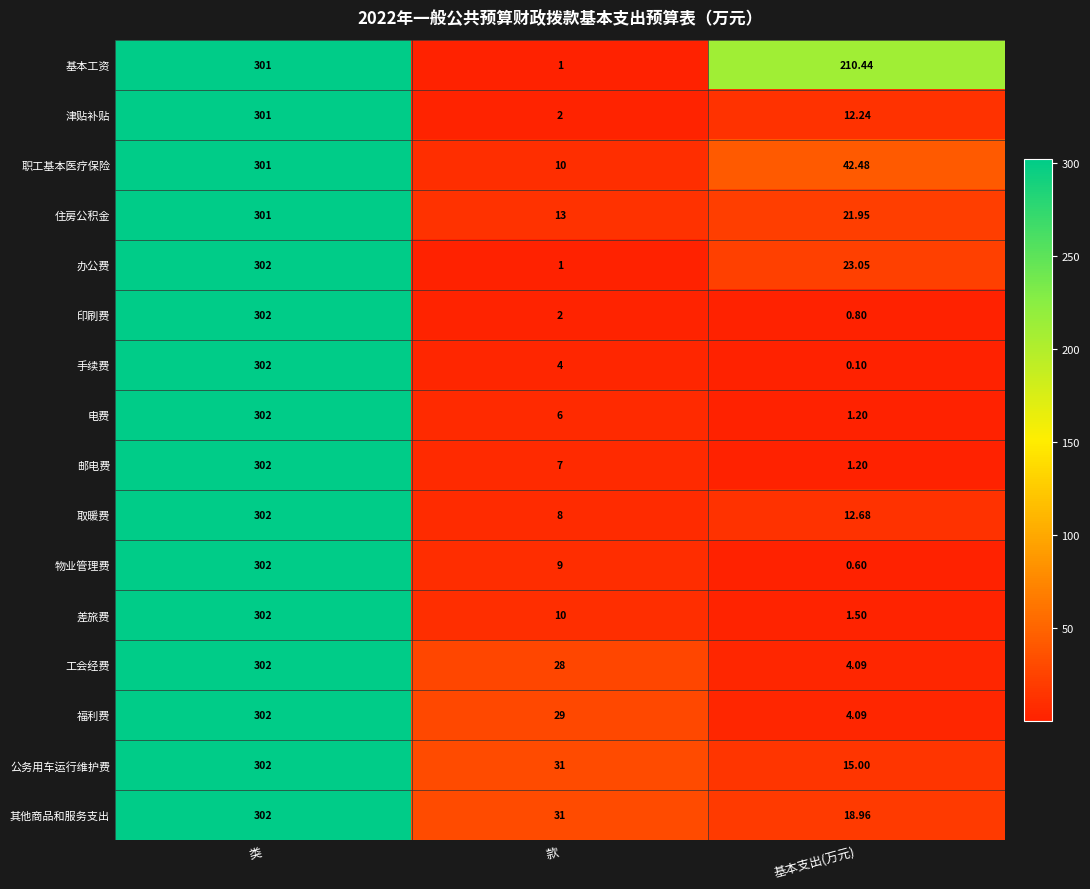

Rank the categories by 其他商品和服务支出 value from highest to lowest.

类, 款, 基本支出(万元)